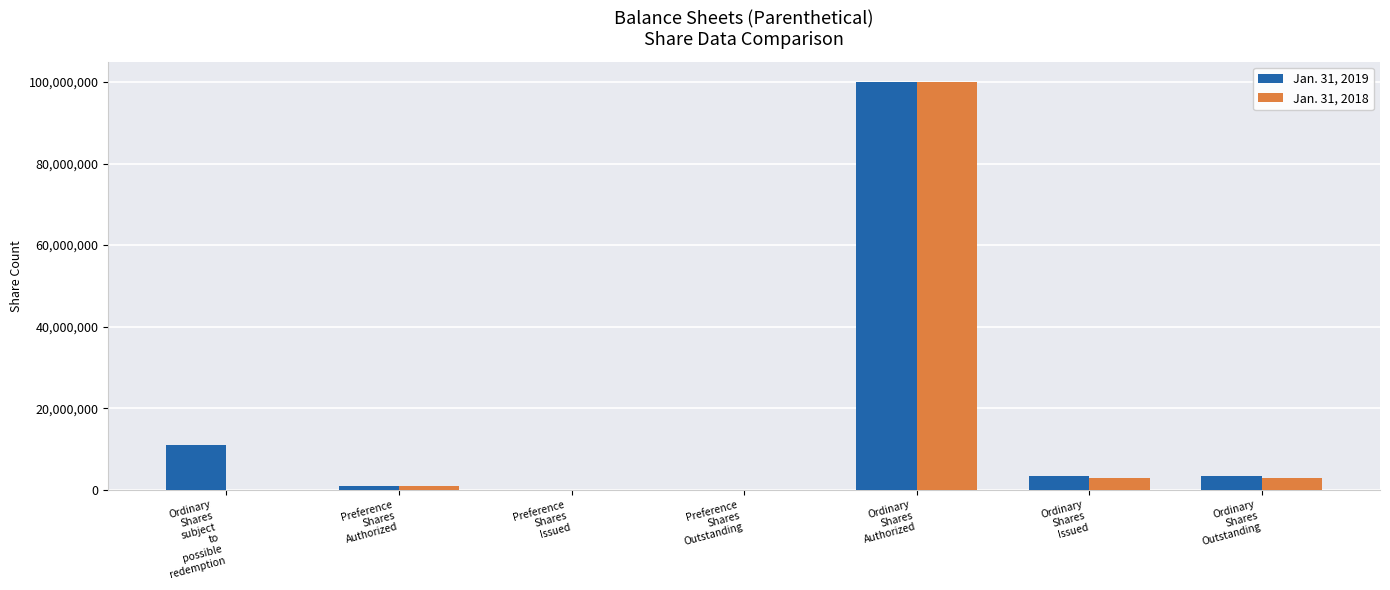

What is the maximum value shown in the chart?

100000000